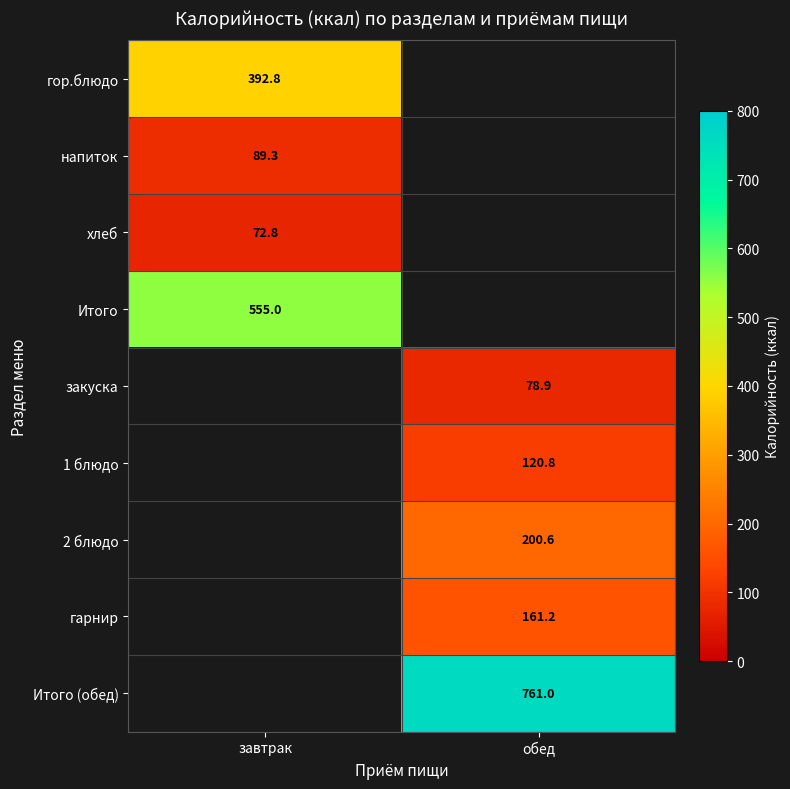

Is the value of 1 блюдо at обед greater than the value of гарнир at обед?

No